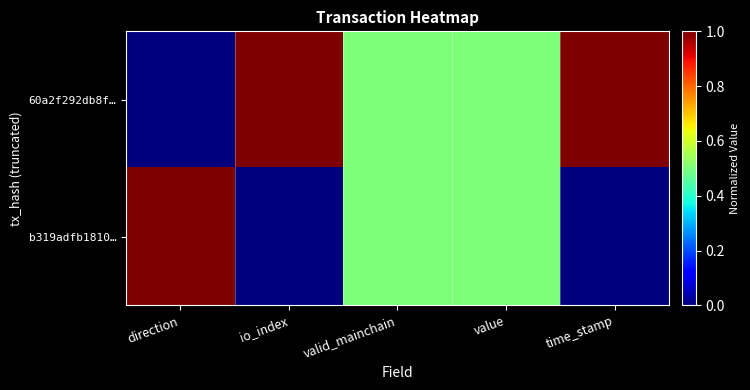

Between valid_mainchain and value, which is larger?

valid_mainchain